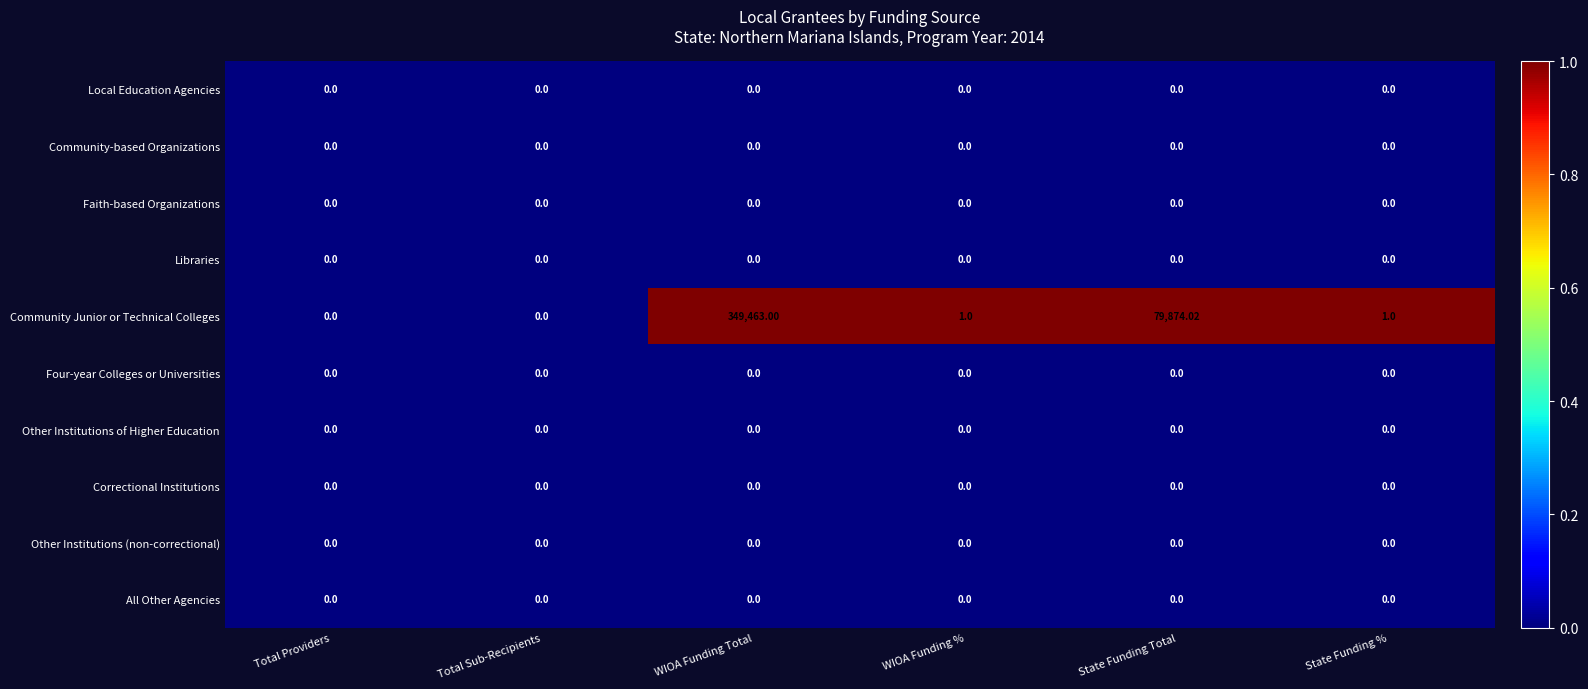

Which series has the largest total across all categories?

Community Junior or Technical Colleges